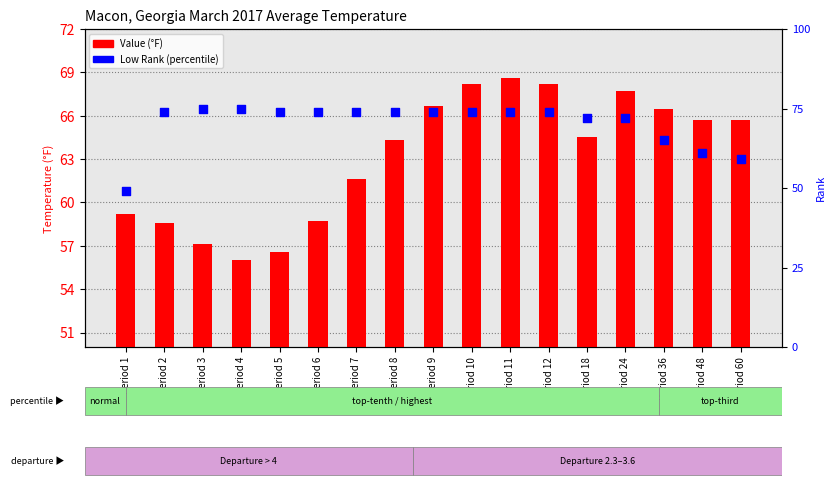

Which series contains the lowest Y value?

Low Rank